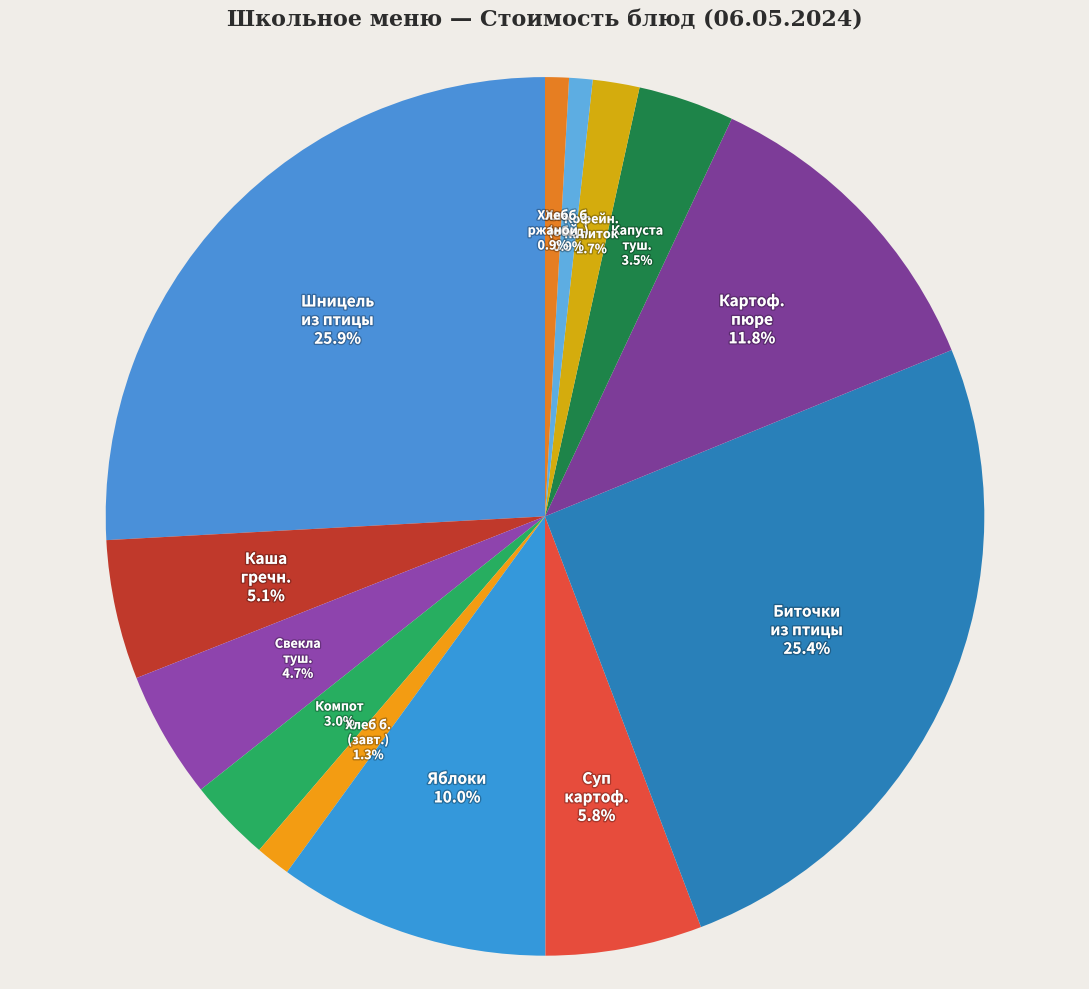

To the nearest percent, what is the difference between the largest and smallest slice percentages?

25%